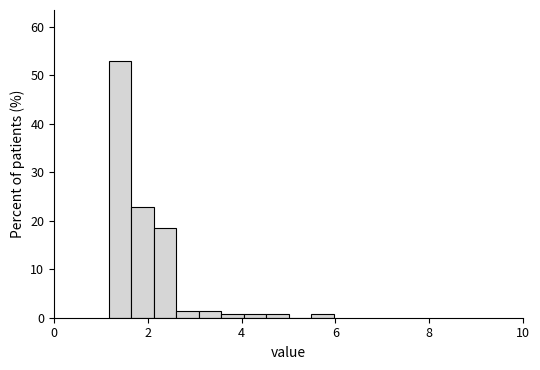

Read against the x-axis, roughly where is the centre of the tallest bar?

1.4